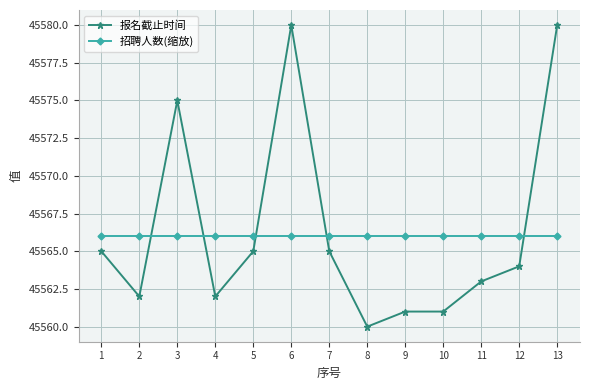

Rank the series at 8 from lowest to highest value.

报名截止时间, 招聘人数(缩放)